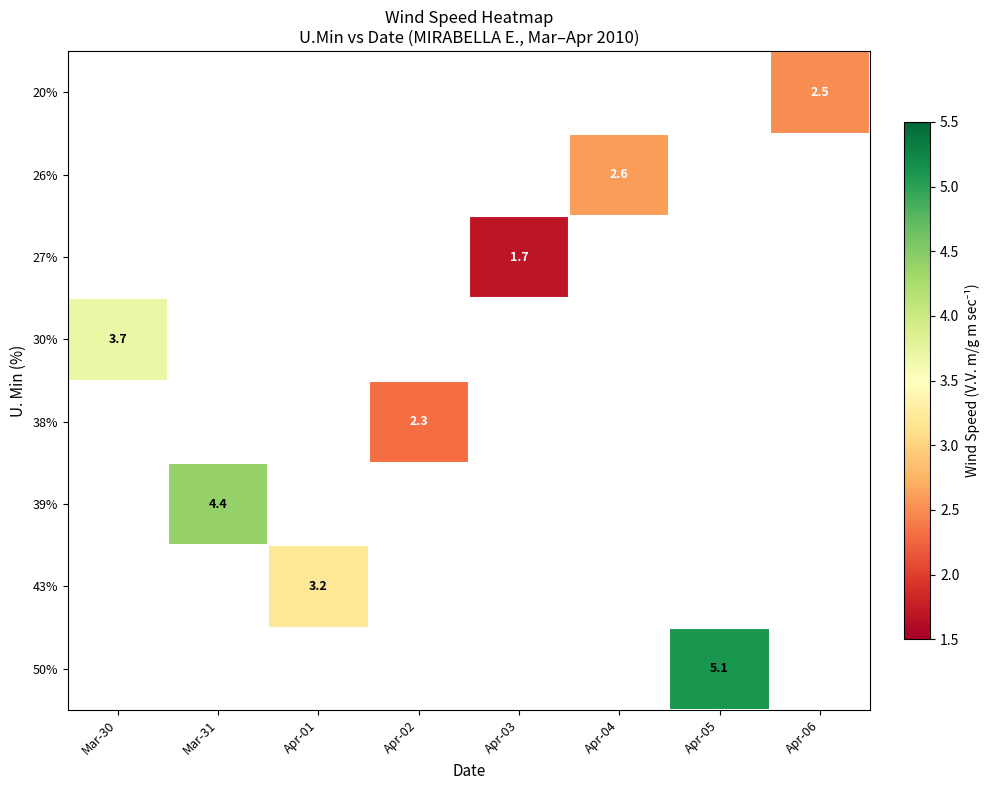

Is it true that 39% equals 2.5 at Mar-31?

False